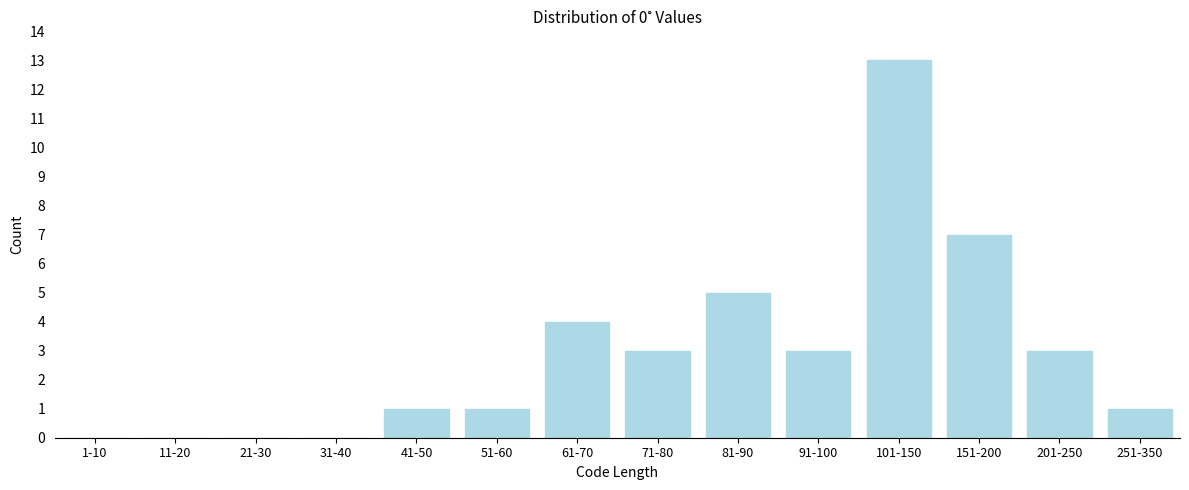

Reading left to right, what are all the values shown in this chart?

1-10=0	11-20=0	21-30=0	31-40=0	41-50=1	51-60=1	61-70=4	71-80=3	81-90=5	91-100=3	101-150=13	151-200=7	201-250=3	251-350=1